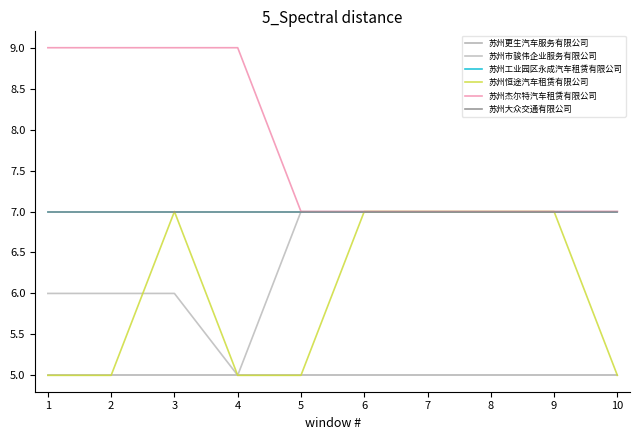

The 苏州恒途汽车租赁有限公司 series shows 3 at 9. True or false?

False